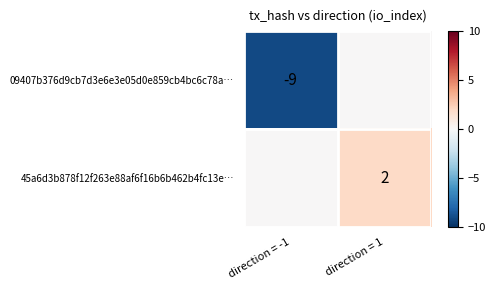

True or false: 09407b376d9cb7d3e6e3e05d0e859cb4bc6c78a… has a value of -13 at direction = -1.

False